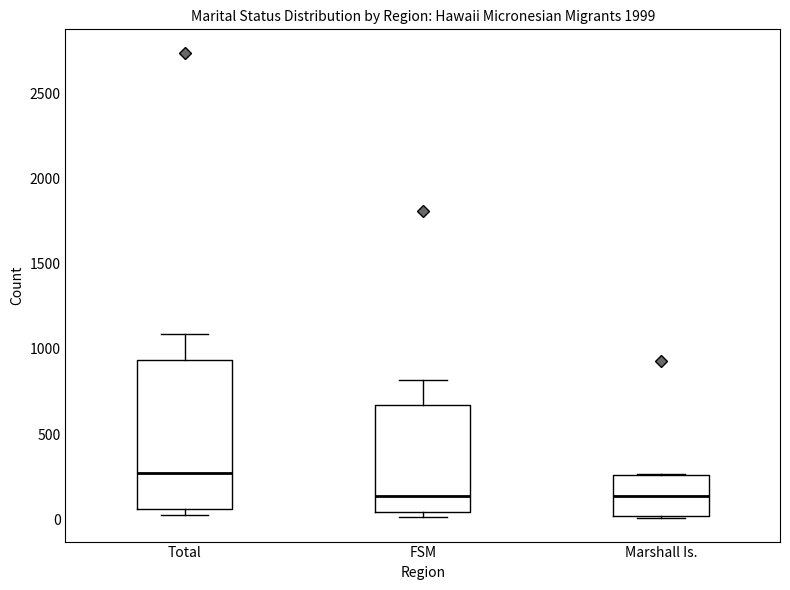

Reading left to right, transcribe this box plot: for each box, give where its median line is, the range the box spans, and where its two whiskers end, as read against the y-axis. The values are not printed on the chart, so give them approximately, as read against the axis.

Total: median 250, box 50 to 950, whiskers 0 to 1100
FSM: median 150, box 50 to 650, whiskers 0 to 800
Marshall Is.: median 150, box 0 to 250, whiskers 0 to 250